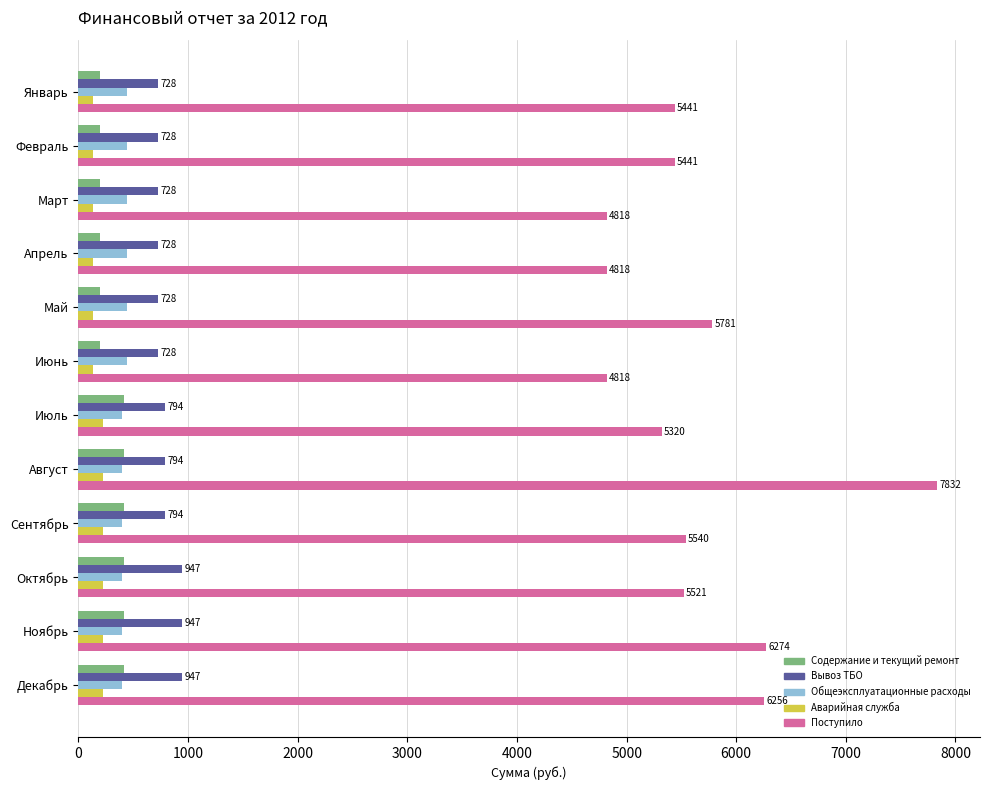

What is the lowest value of the Поступило series?

4817.6